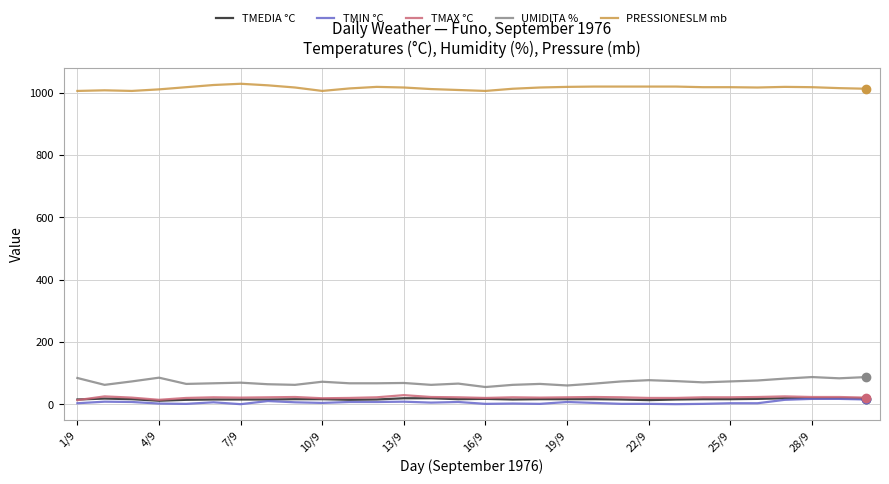

What is the sum of all UMIDITA % values?

2153